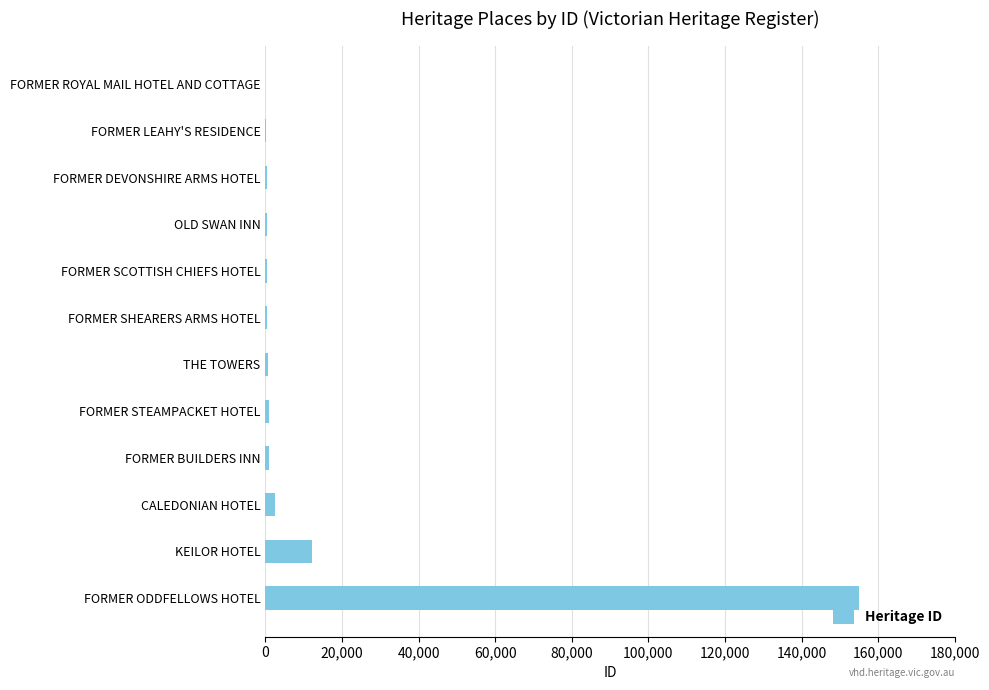

What is the sum of all values?

174271